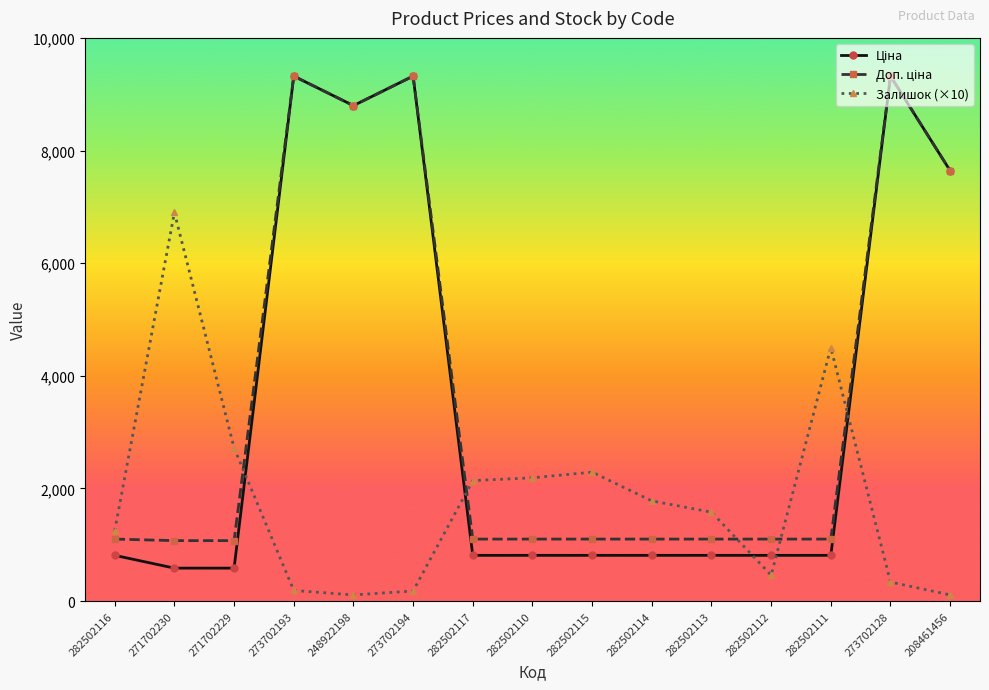

What is the label of the 7th point from the left?

282502117